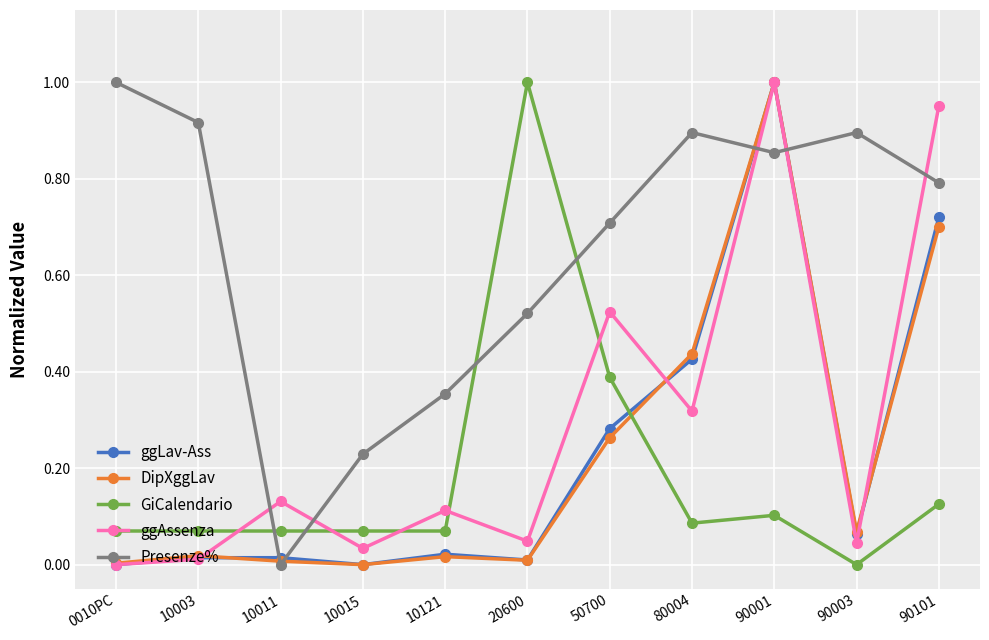

At which category does ggAssenza reach its first local peak?

10011